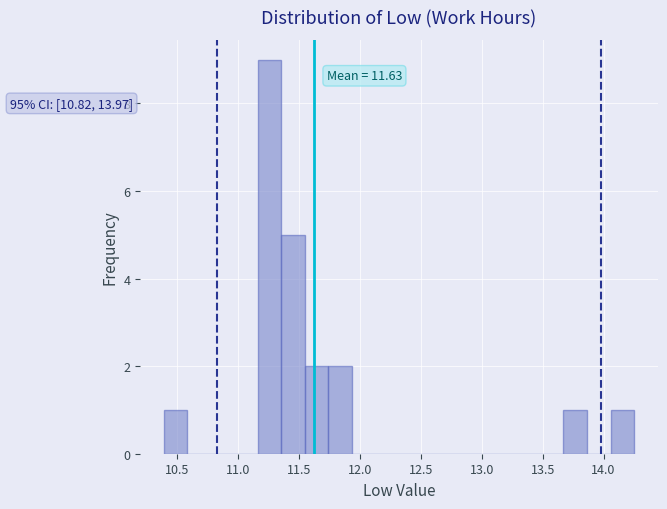

Read against the x-axis, roughly where is the centre of the tallest bar?

11.25